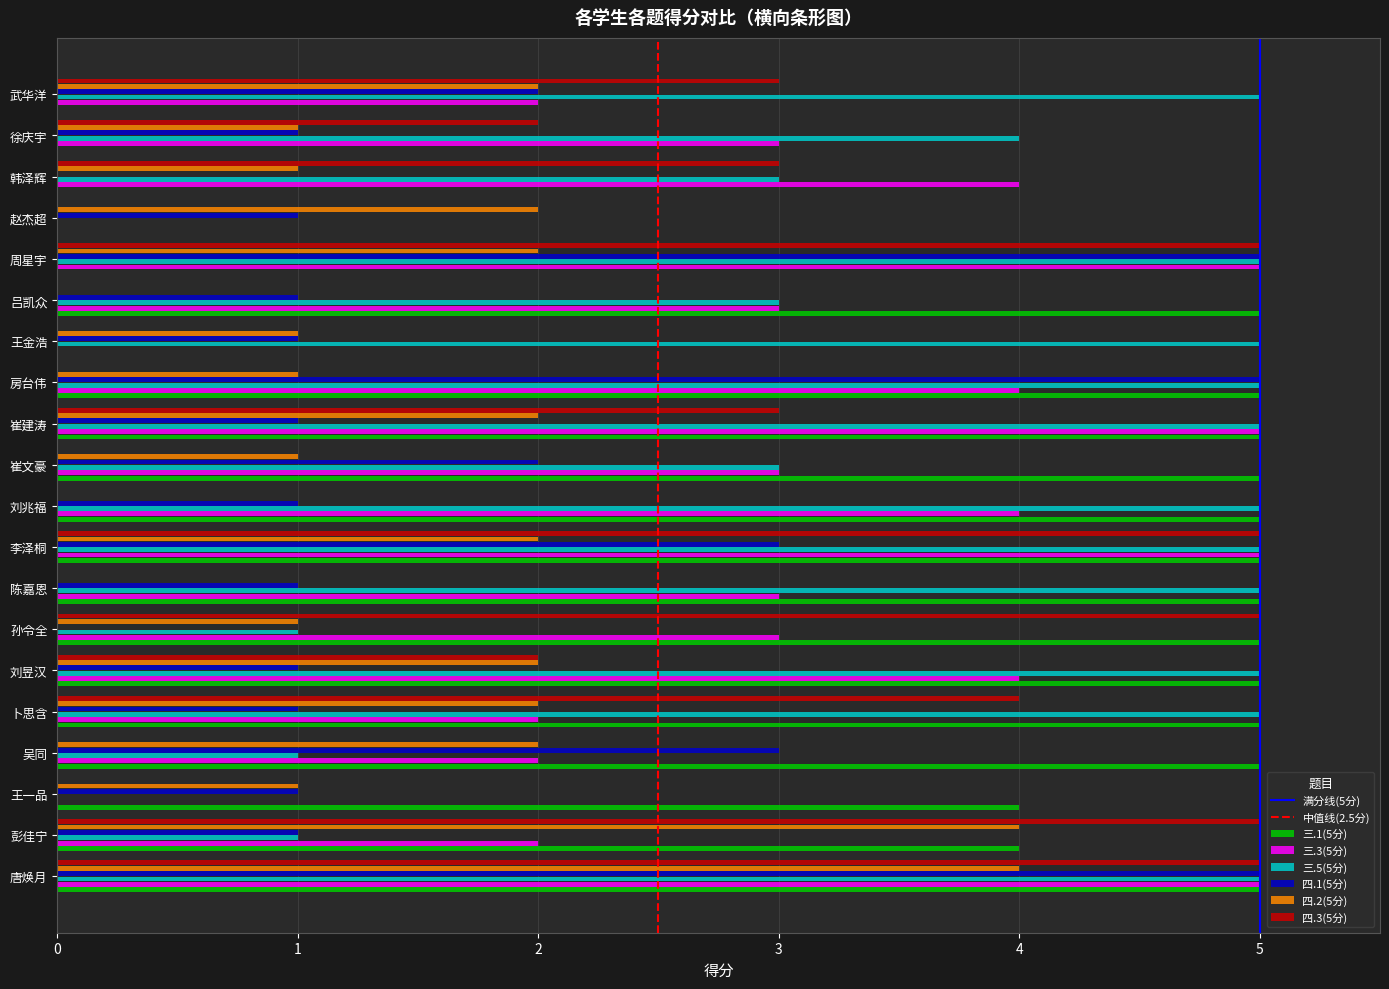

What is the difference between the 三.5(5分) values at 王一品 and 崔建涛?

5